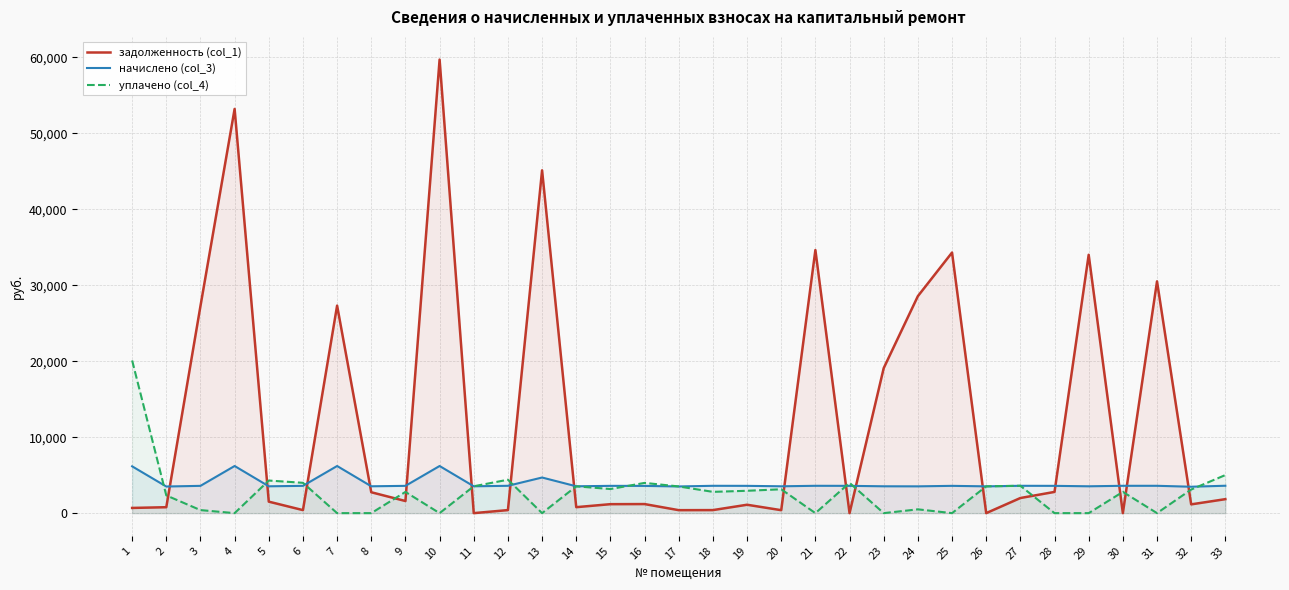

How many values in the начислено (col_3) series exceed 3592?

20